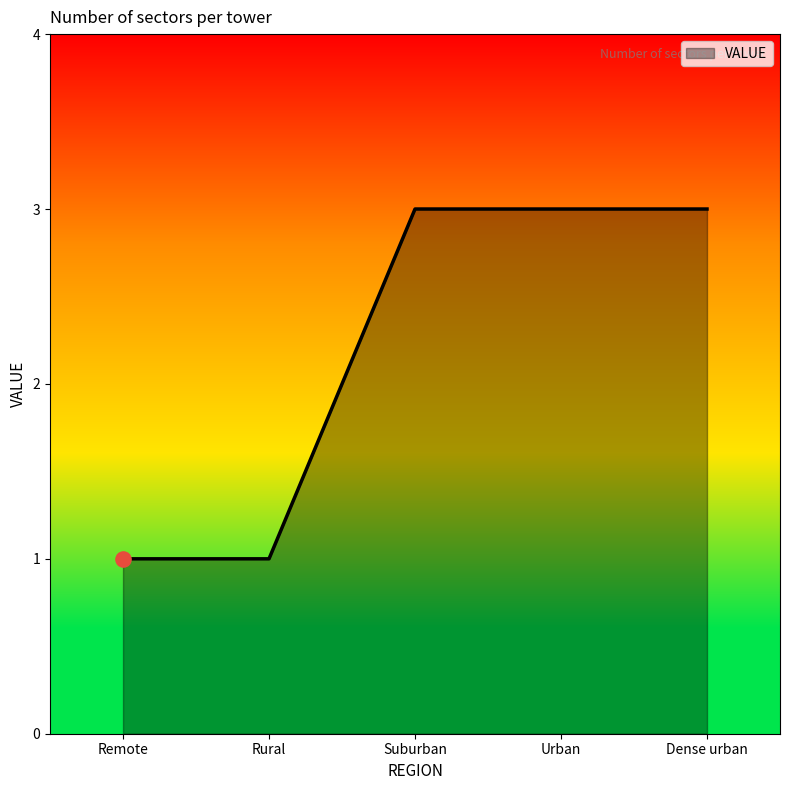

Between Urban and Rural, which is larger?

Urban